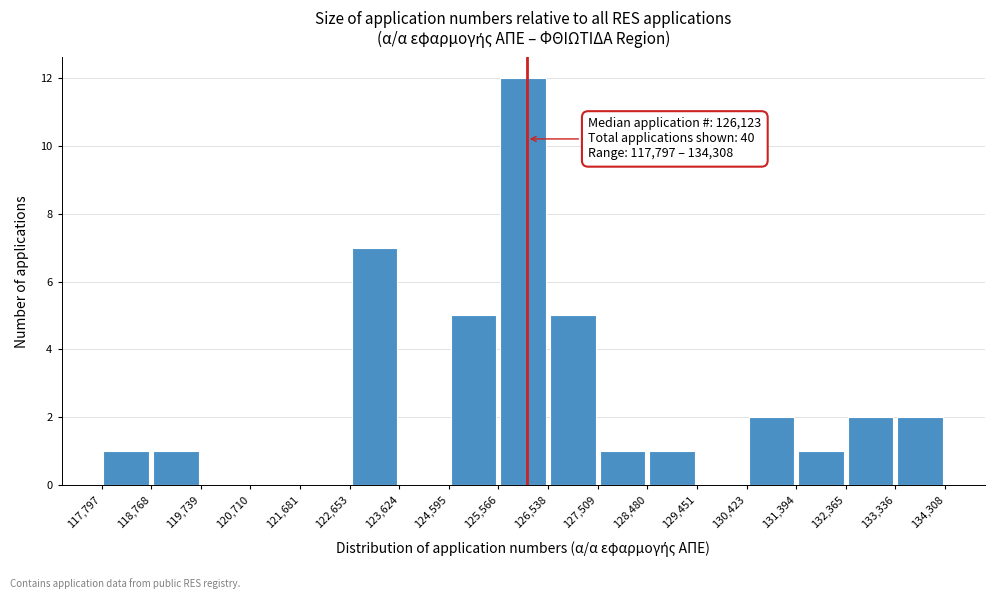

Over which range of the x-axis is the bar tallest?

125,566 to 126,538